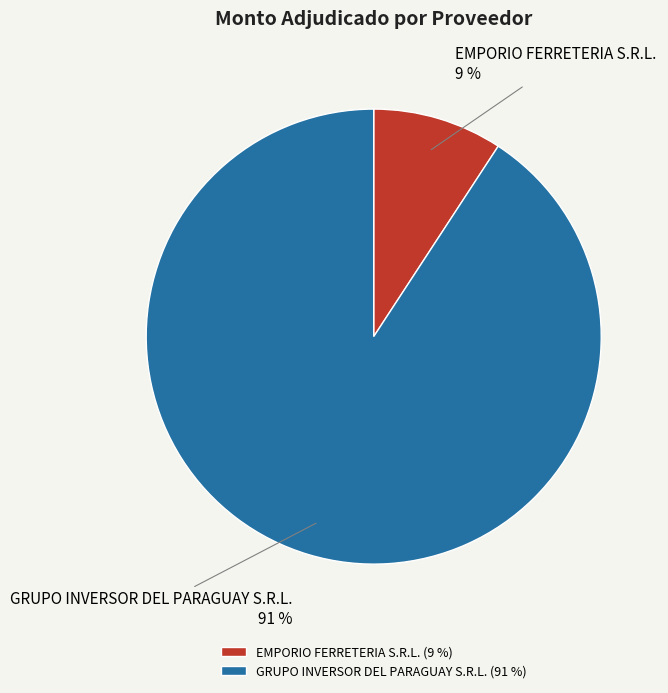

Which slice is the largest?

GRUPO INVERSOR DEL PARAGUAY S.R.L.